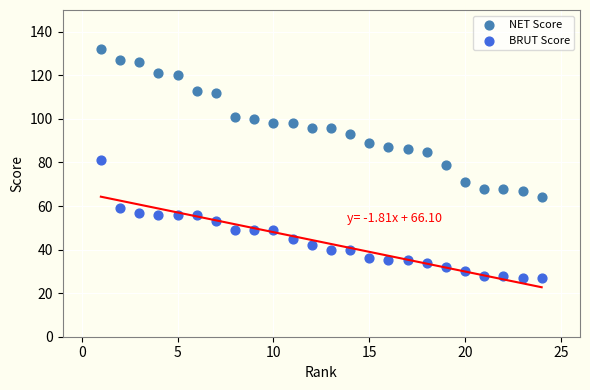

Across all data points, what is the range of Y values (max minus min)?

105